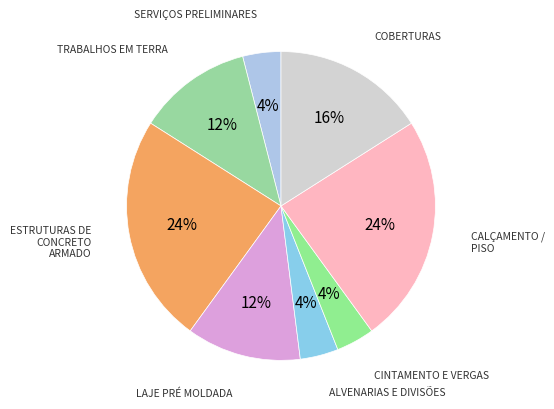

Do ESTRUTURAS DE CONCRETO ARMADO and ALVENARIAS E DIVISÕES together represent more than half of the pie?

No